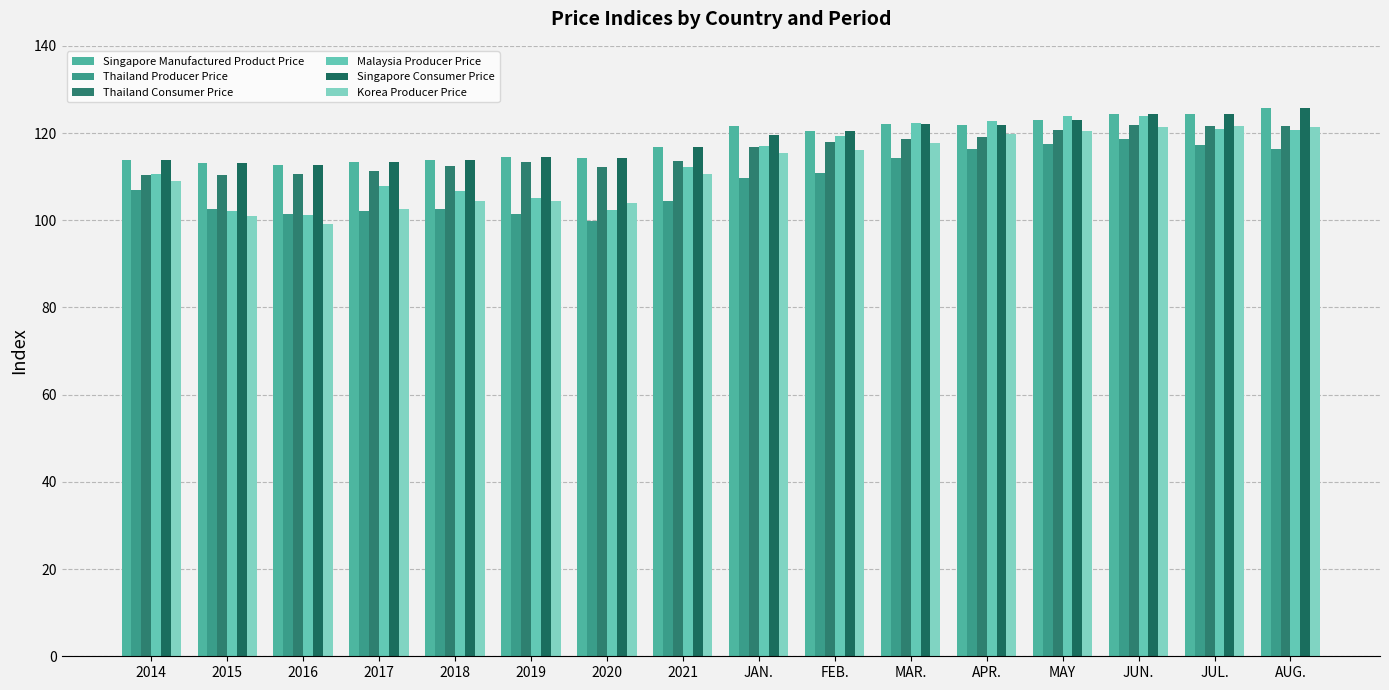

The value of Malaysia Producer Price at 2021 is 112.1. True or false?

True